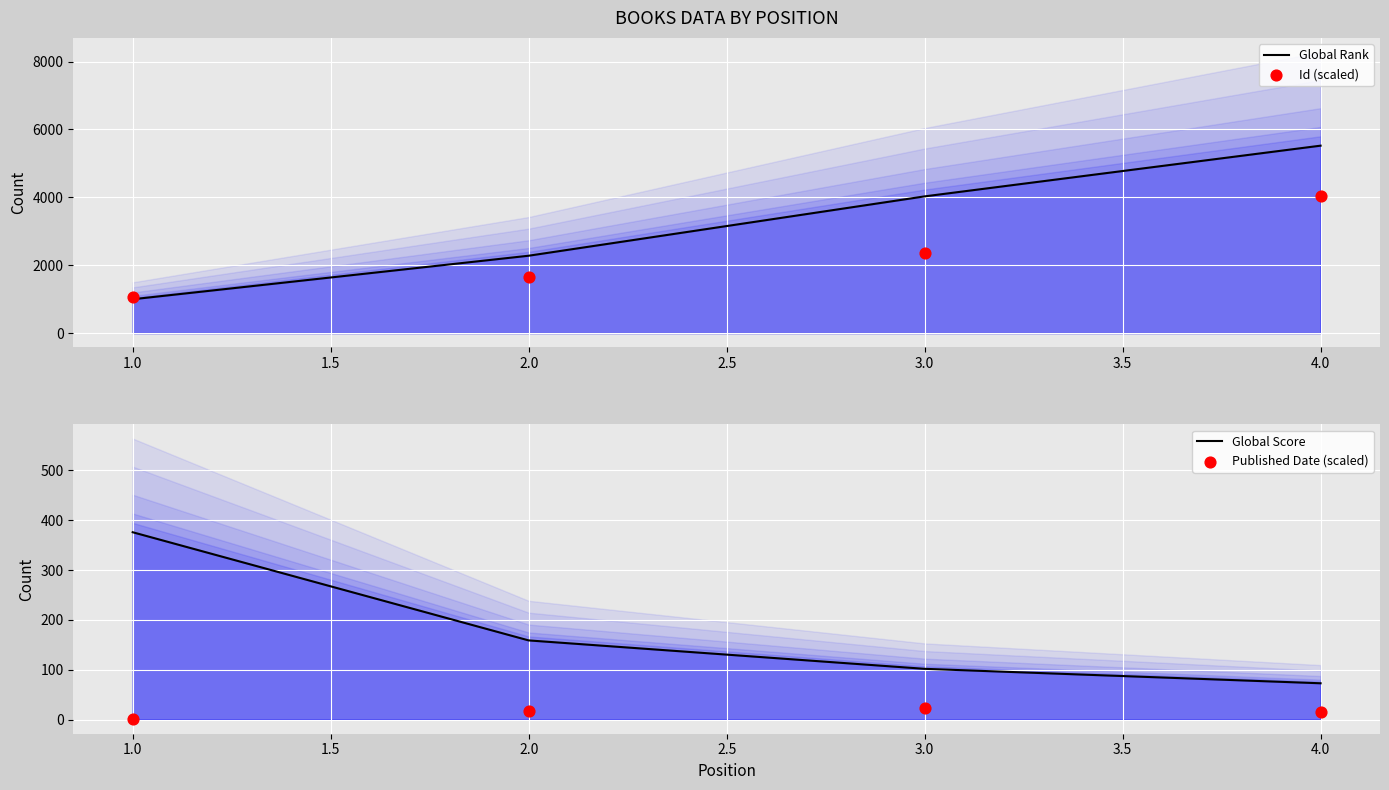

What are all the series names shown in the legend?

Global Rank, Id (scaled), Global Score, Published Date (scaled)